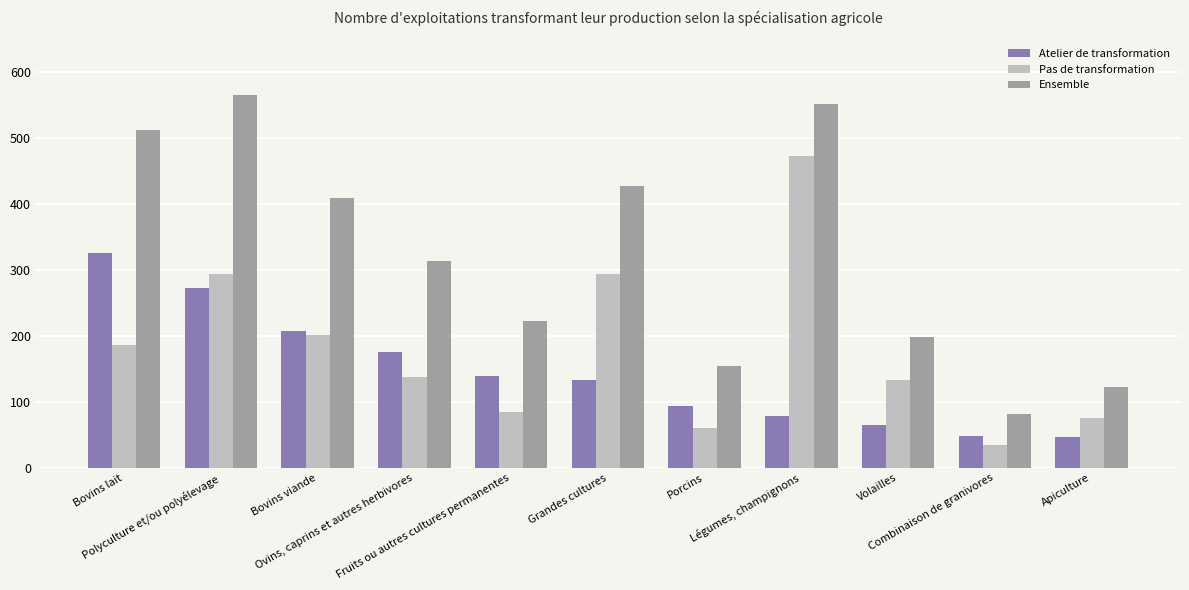

What is the value of the Atelier de transformation bar at the 5th from the left?

139